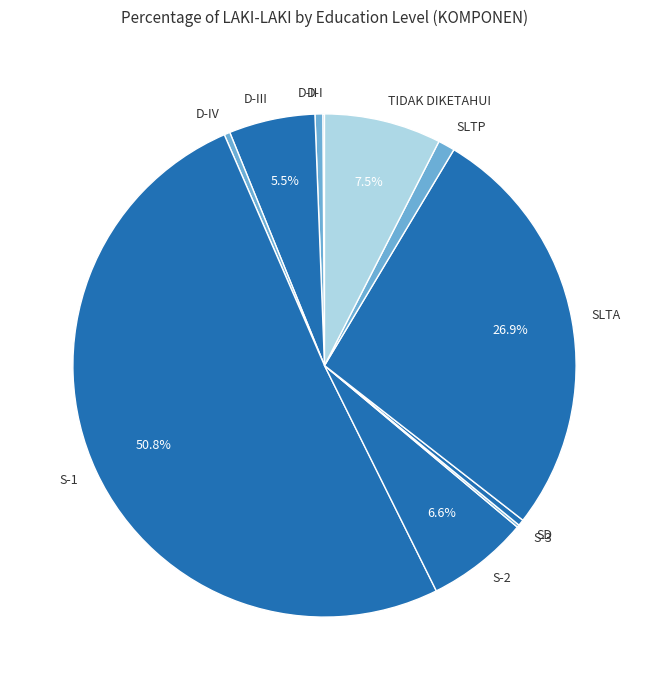

Which category accounts for the majority?

S-1